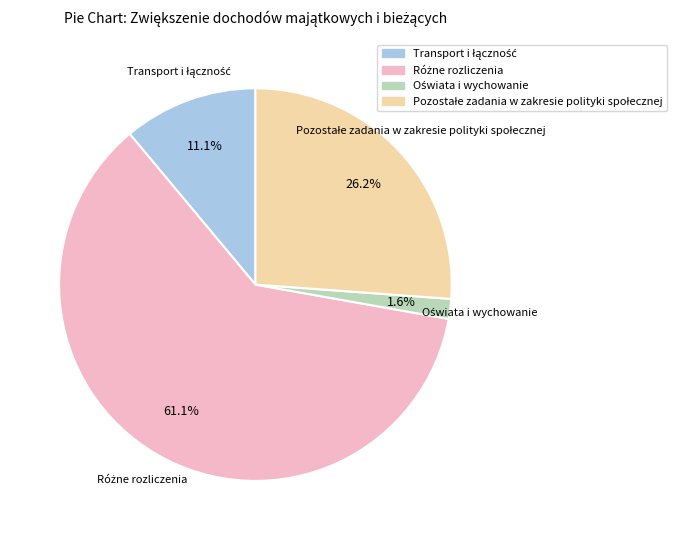

Is there any slice that represents more than half of the pie?

Yes